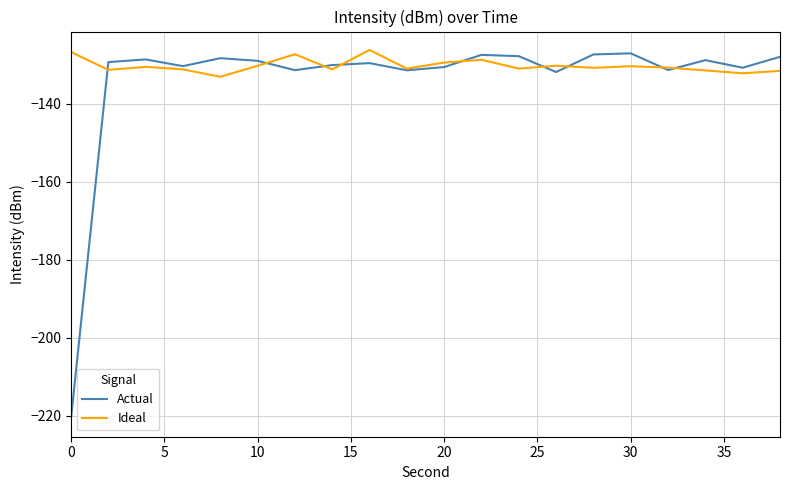

Which series has the widest spread of values?

Actual